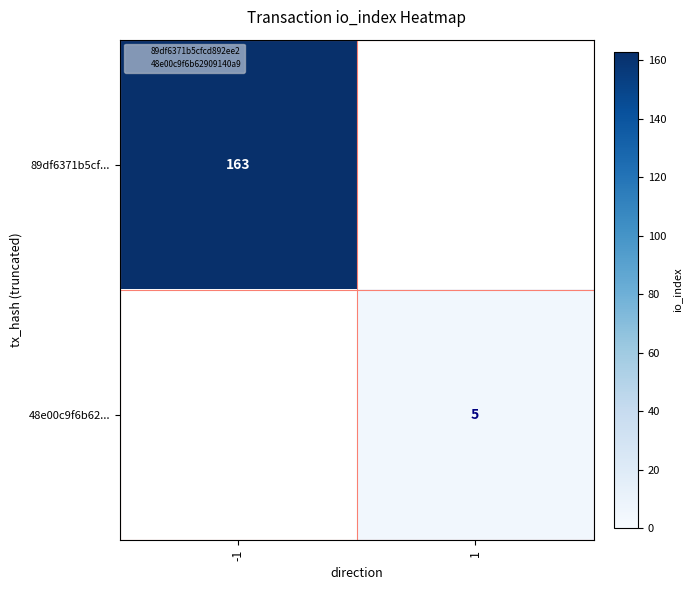

True or false: 89df6371b5cf... has a value of 52 at -1.

False